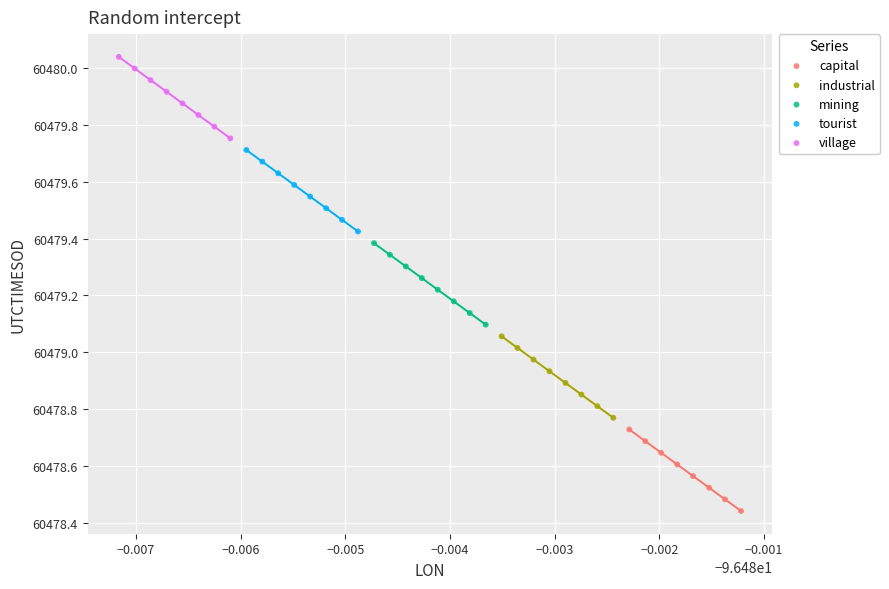

Which series has the widest spread of Y values?

capital